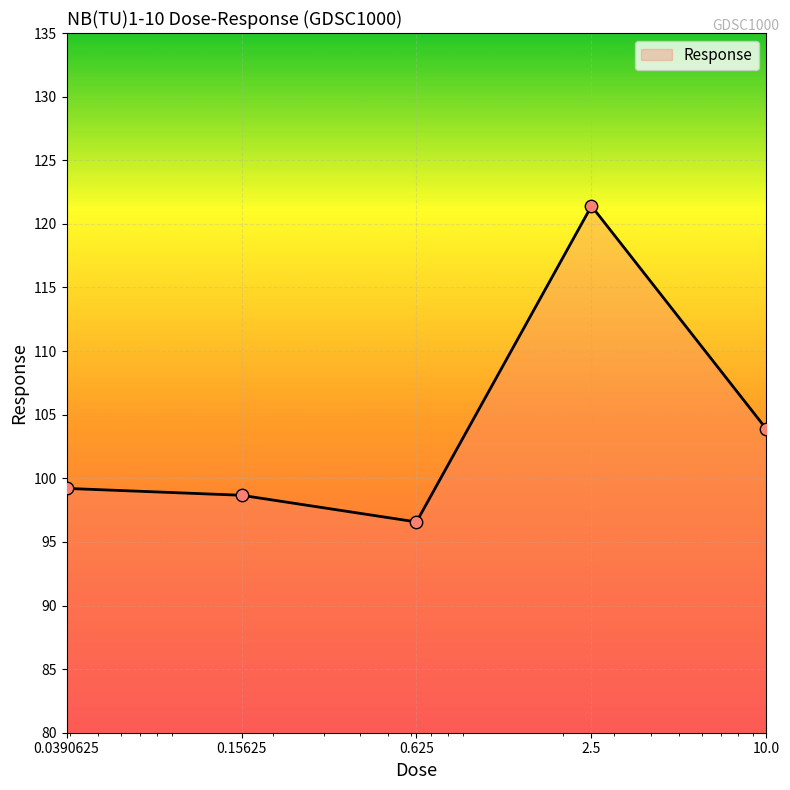

What is the sum of all values?

519.7